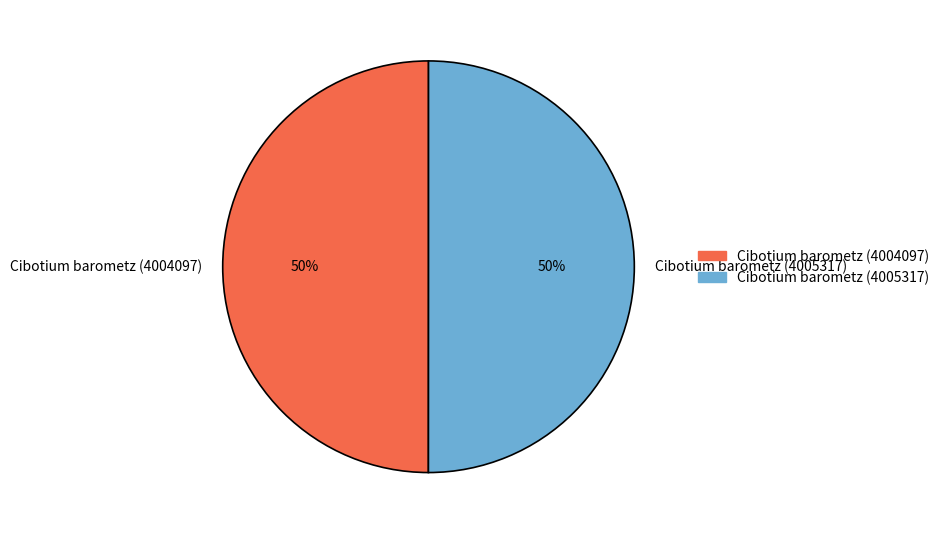

To the nearest percent, what percentage of the pie is Cibotium barometz (4004097)?

50%